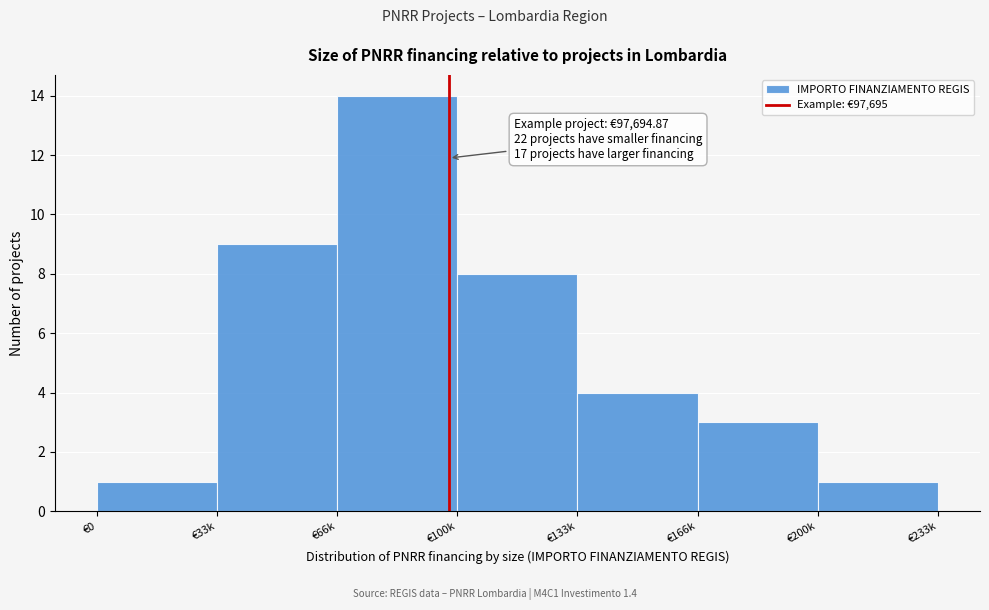

Reading left to right, list all the values displayed in this chart.

€0=1	€33k=9	€66k=14	€100k=8	€133k=4	€166k=3	€200k=1